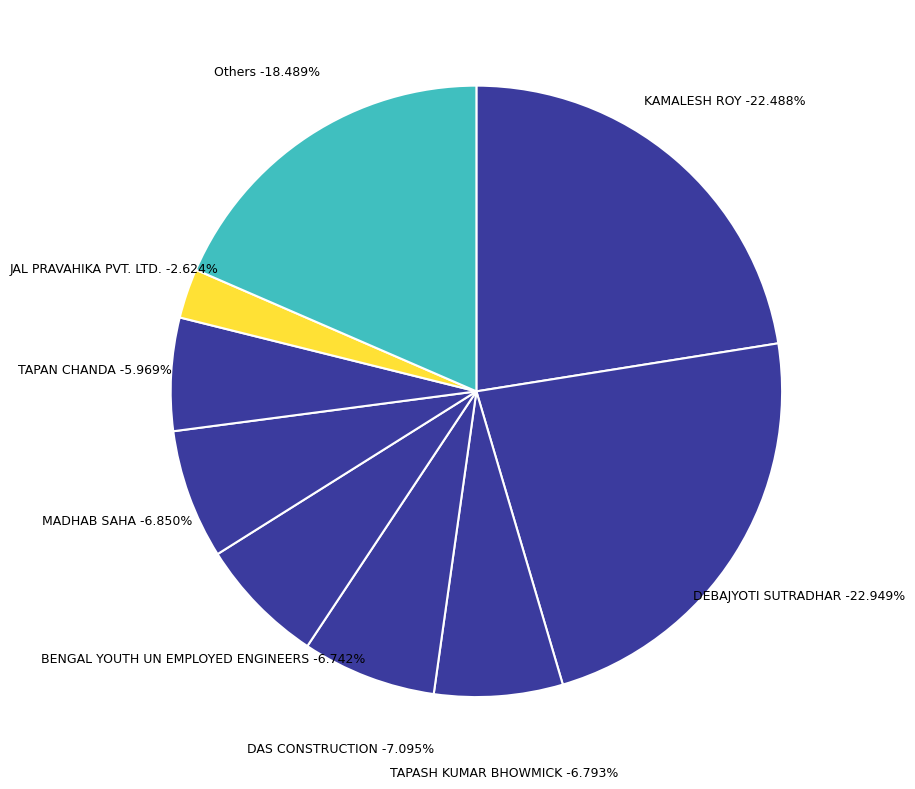

Does KAMALESH ROY (2690) represent more than half of the total?

No